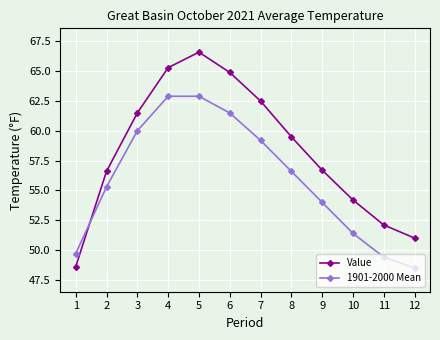

Reading left to right, list all the values displayed in this chart.

Value: 48.6	56.6	61.5	65.3	66.6	64.9	62.5	59.5	56.7	54.2	52.1	51.0
1901-2000 Mean: 49.7	55.3	60.0	62.9	62.9	61.5	59.2	56.6	54.0	51.4	49.4	48.5